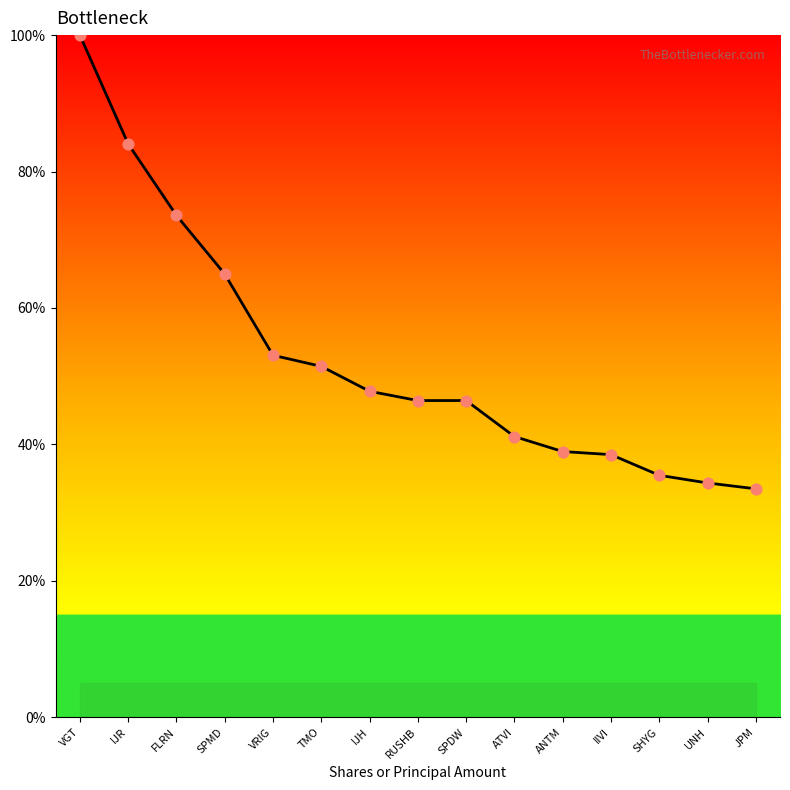

Which has a higher value, IJR or ATVI?

IJR